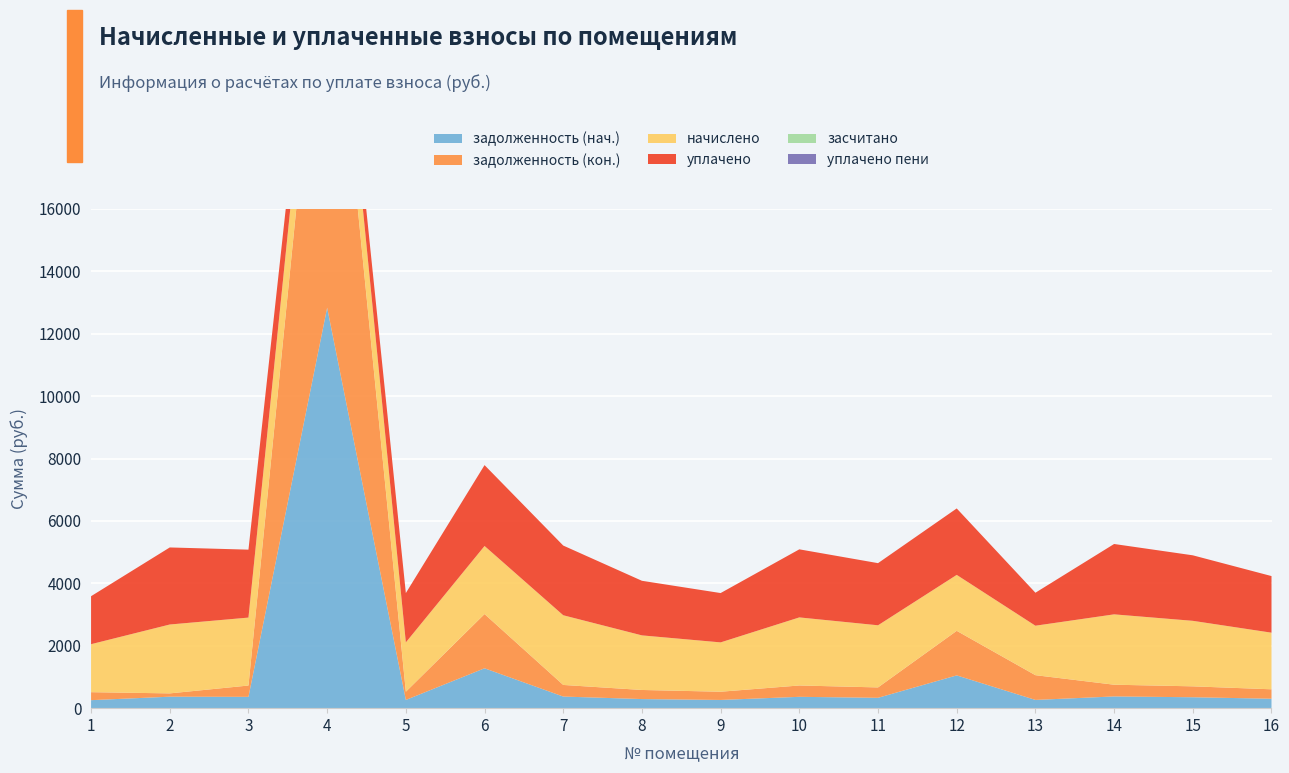

Reading left to right, transcribe all the data shown in this chart.

задолженность (нач.): 256.3	367.9	362.9	12835.3	263.5	1278.2	372.2	291.6	263.5	363.6	331.9	1050.3	264.2	375.8	349.9	302.4
задолженность (кон.): 256.3	105.8	362.9	13034.1	263.5	1738.2	372.2	291.6	263.5	363.6	332.9	1428.3	793.1	375.8	349.9	302.4
начислено: 1537.9	2207.5	2177.3	1684.8	1581.1	2181.6	2233.4	1749.6	1581.1	2181.6	1991.5	1792.8	1585.4	2255.0	2099.5	1814.4
уплачено: 1537.9	2469.6	2177.3	581.7	1581.1	2591.8	2233.4	1749.6	1581.1	2181.6	1991.2	2129.8	1057.0	2255.0	2099.5	1814.4
засчитано: 0.0	0.0	0.0	0.0	0.0	0.0	0.0	0.0	0.0	0.0	0.0	0.0	0.0	0.0	0.0	0.0
уплачено пени: 0.0	0.0	0.0	0.0	0.0	0.0	0.0	0.0	0.0	0.0	0.5	0.0	0.0	0.0	0.0	0.0